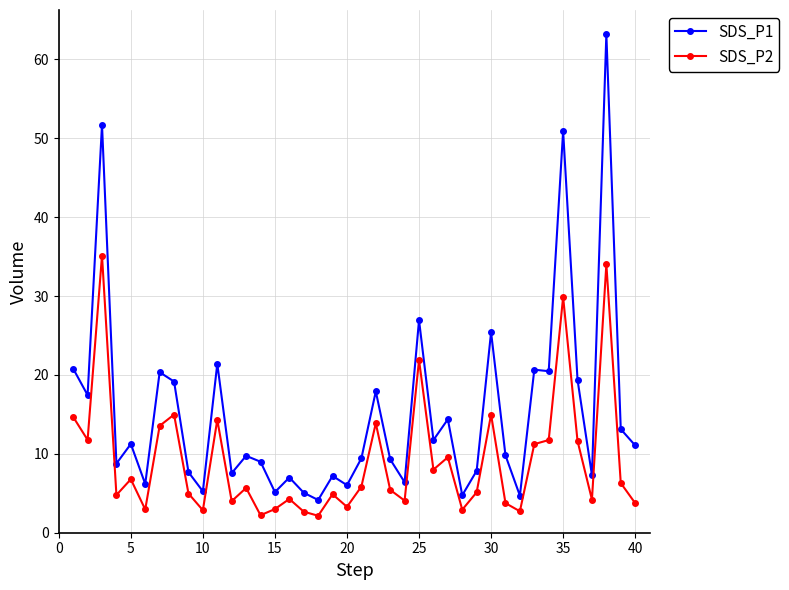

List the series in order of their overall mean, highest first.

SDS_P1, SDS_P2